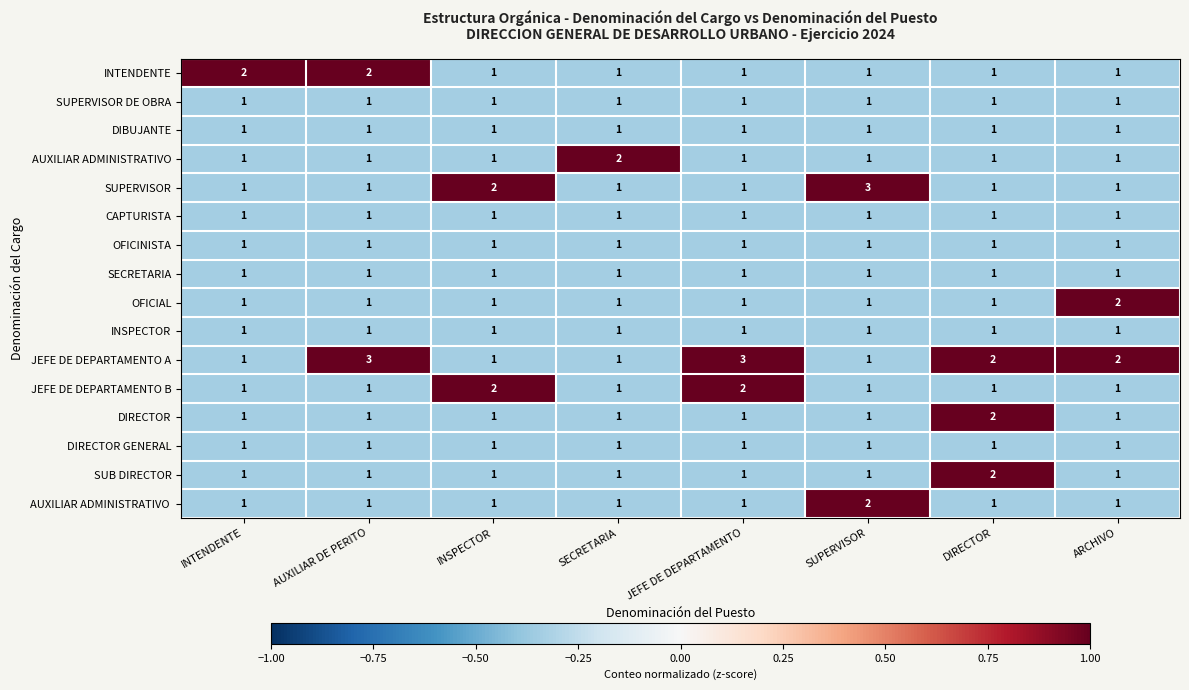

How many data points does each series have?

8